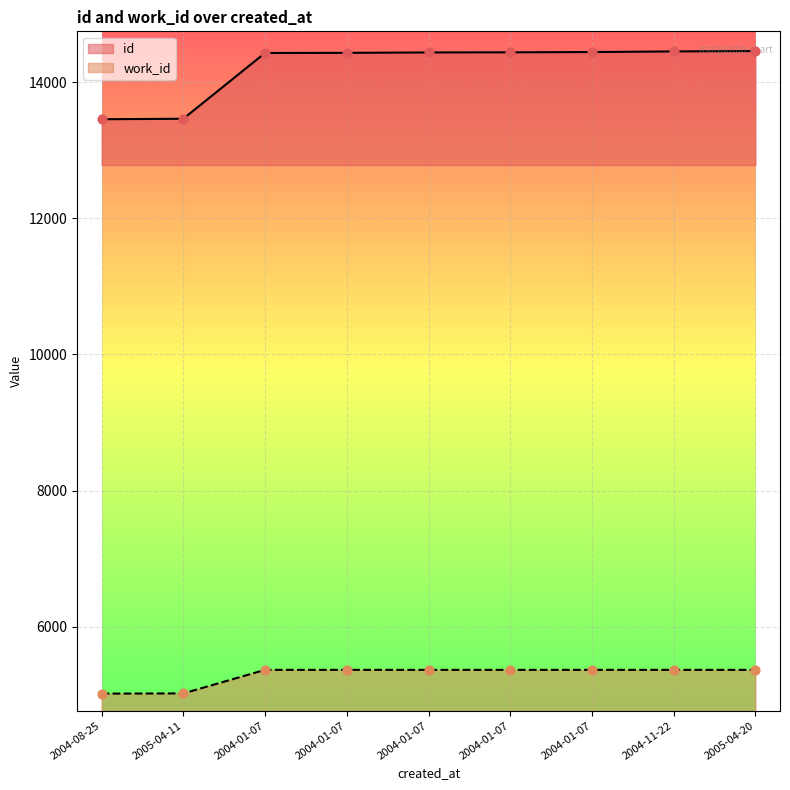

At which category is the sum across all series the highest?

2005-04-20